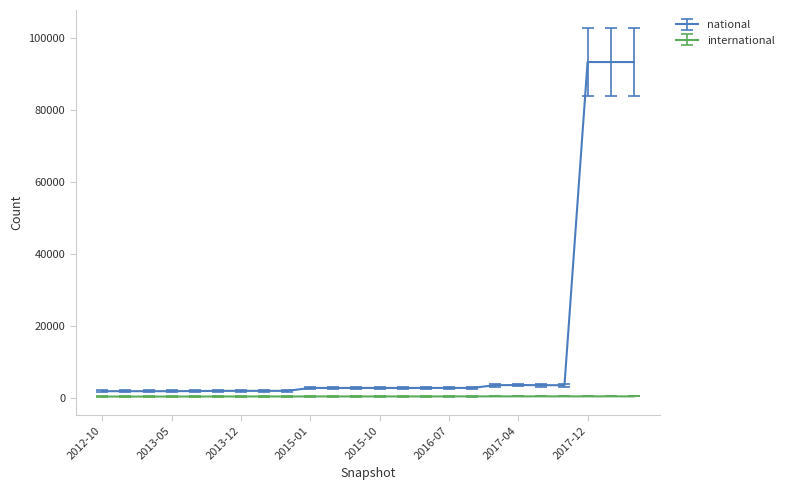

Which series has the largest range (max minus min)?

national